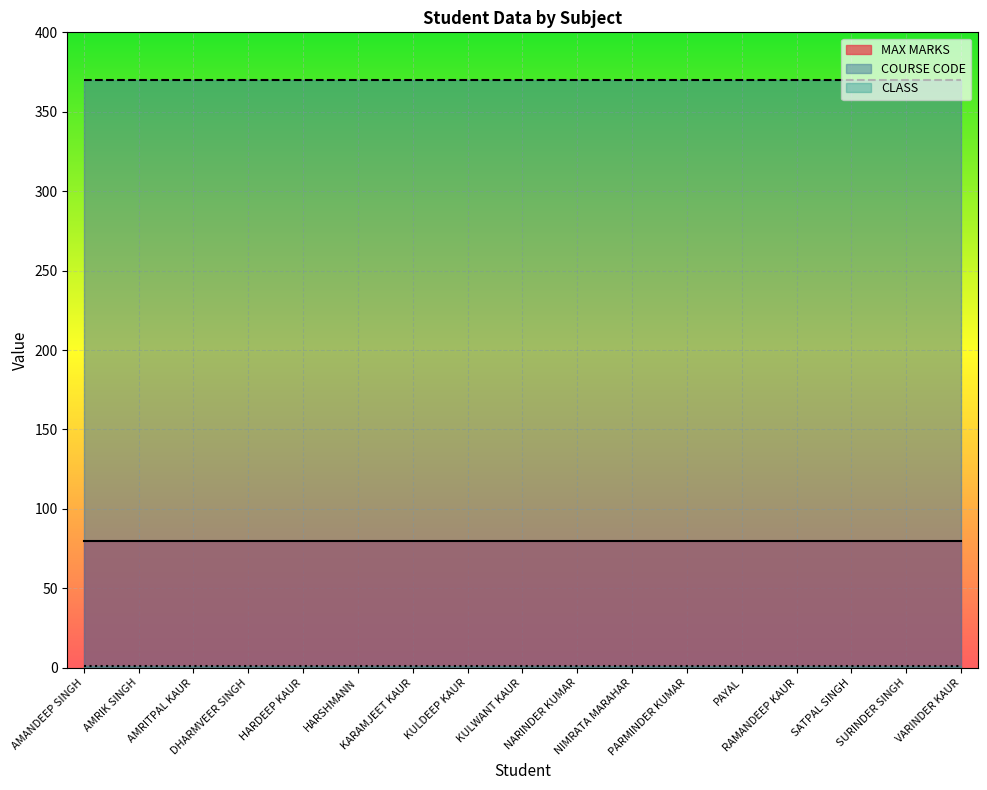

At HARSHMANN, list the series in order from largest to smallest.

COURSE CODE, MAX MARKS, CLASS